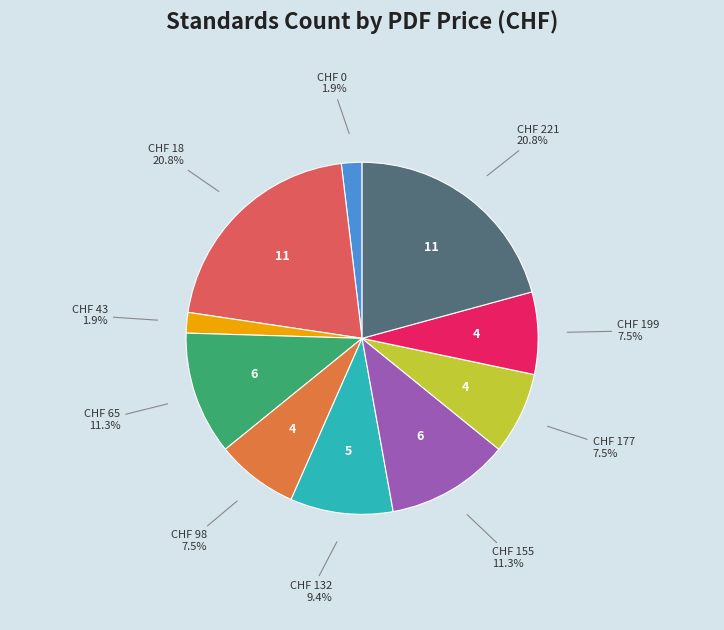

To the nearest percent, what is the difference between the largest and smallest slice percentages?

19%